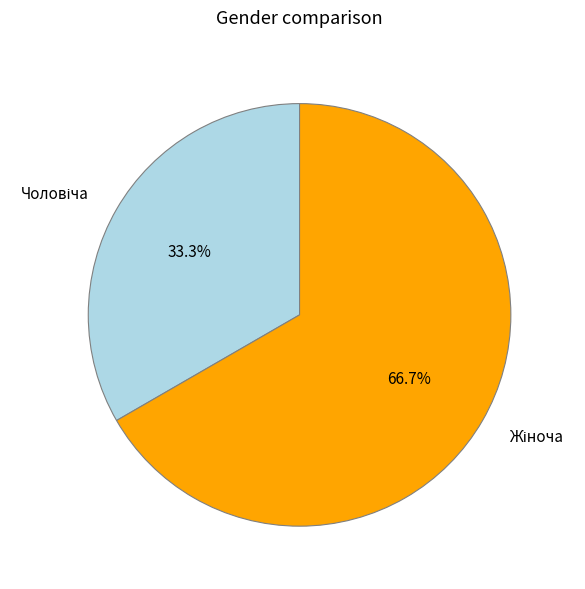

Does any single category account for the majority?

Yes